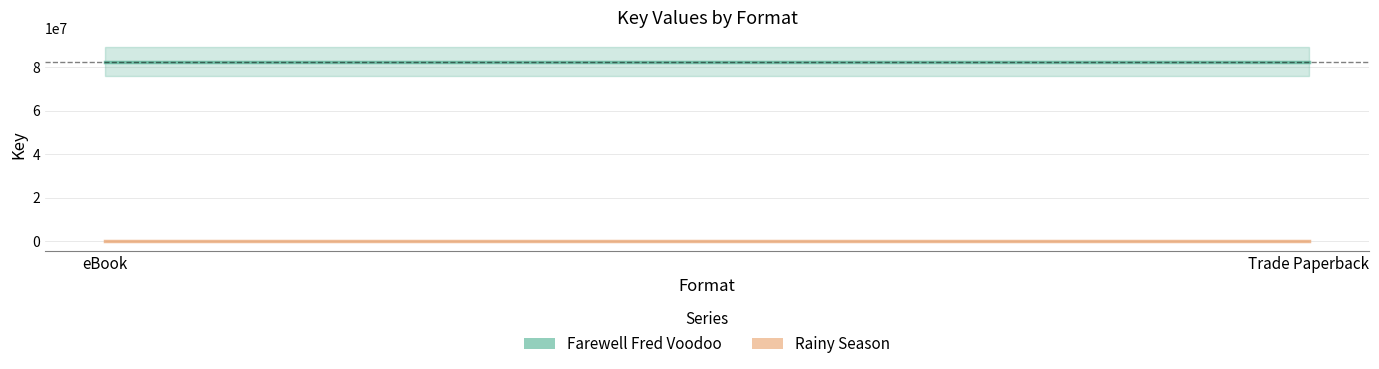

What is the label of the 2nd point from the right?

eBook